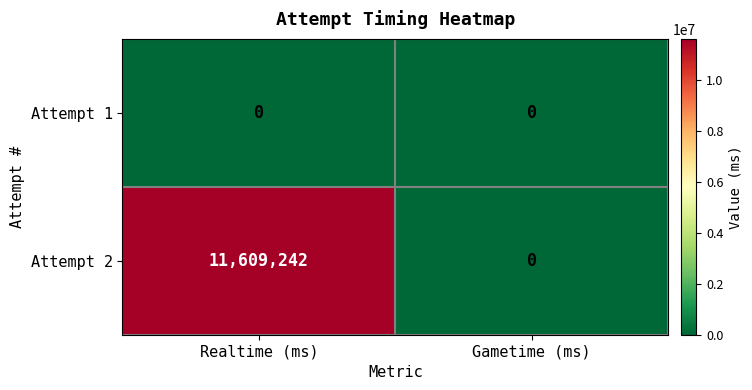

Reading left to right, list all the values displayed in this chart.

Attempt 1: 0	0
Attempt 2: 11609242	0